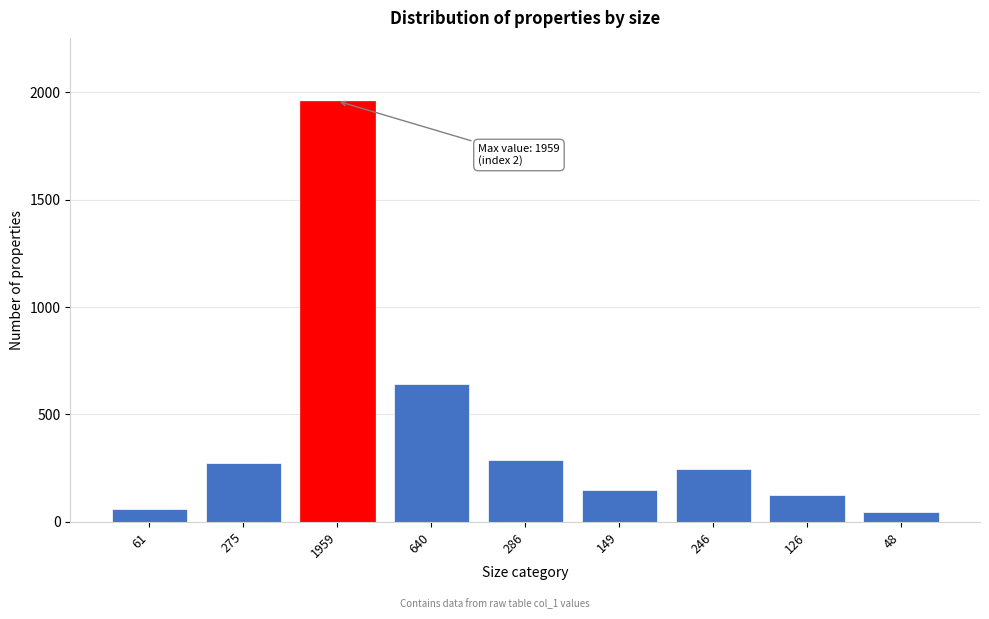

Reading right to left, transcribe all the data shown in this chart.

48	126	246	149	286	640	1959	275	61